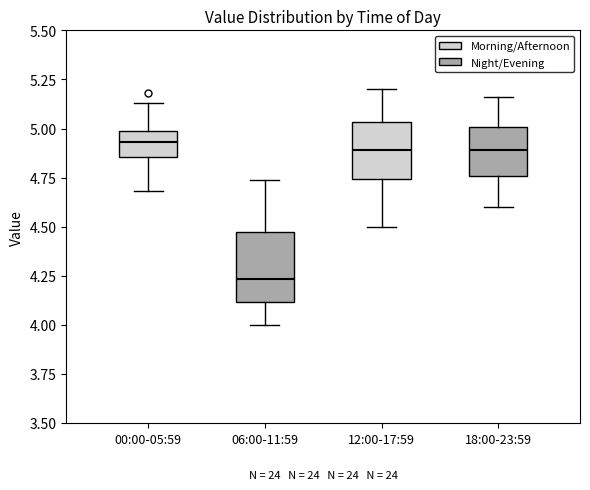

Reading left to right, transcribe this box plot: for each box, give where its median line is, the range the box spans, and where its two whiskers end, as read against the y-axis. The values are not printed on the chart, so give them approximately, as read against the axis.

00:00-05:59: median 4.95, box 4.85 to 5.00, whiskers 4.70 to 5.15
06:00-11:59: median 4.25, box 4.10 to 4.45, whiskers 4.00 to 4.75
12:00-17:59: median 4.90, box 4.75 to 5.05, whiskers 4.50 to 5.20
18:00-23:59: median 4.90, box 4.75 to 5.00, whiskers 4.60 to 5.15